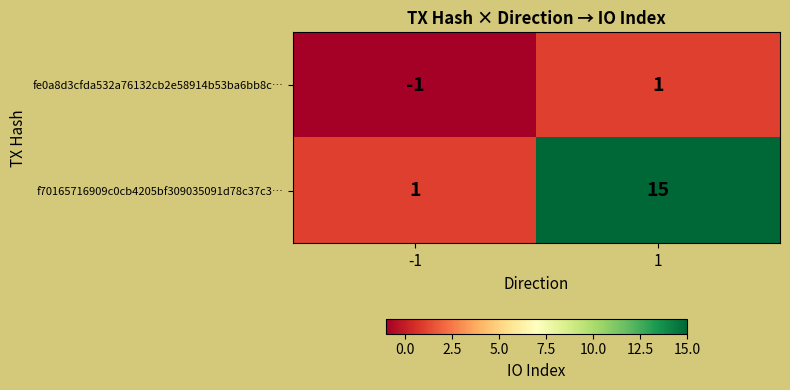

Count the number of data series in this chart.

2